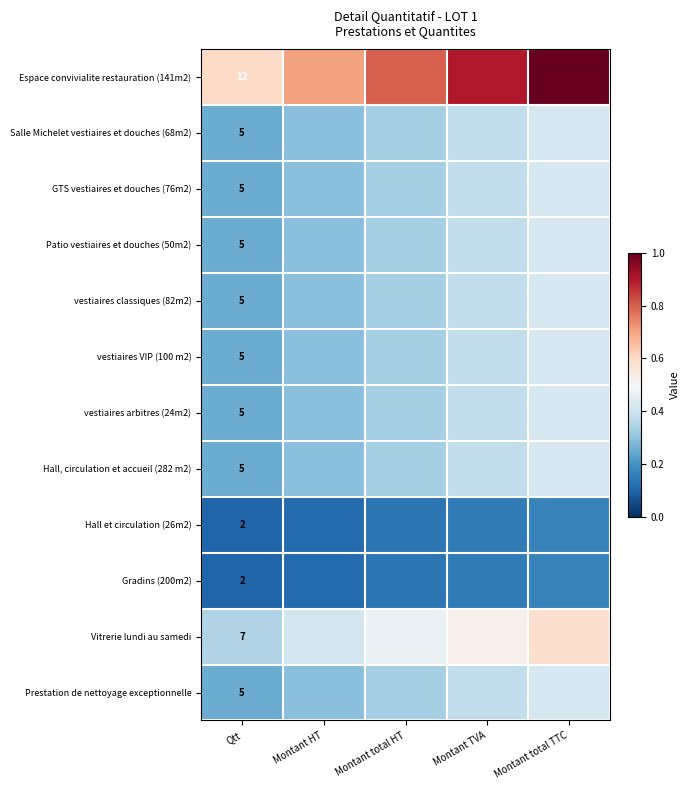

Which series has the largest total across all categories?

Espace convivialite restauration (141m2)